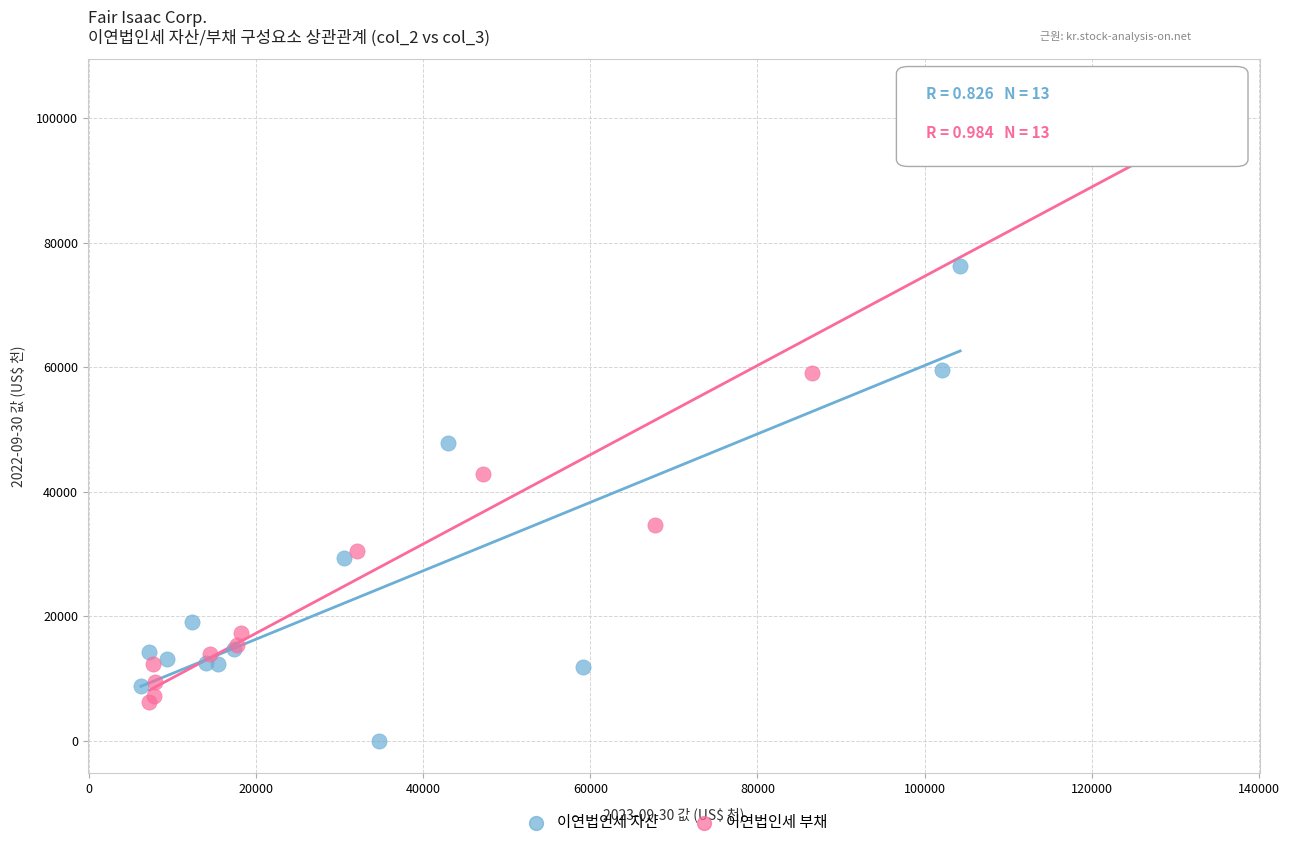

Which series reaches the maximum Y coordinate?

이연법인세 부채